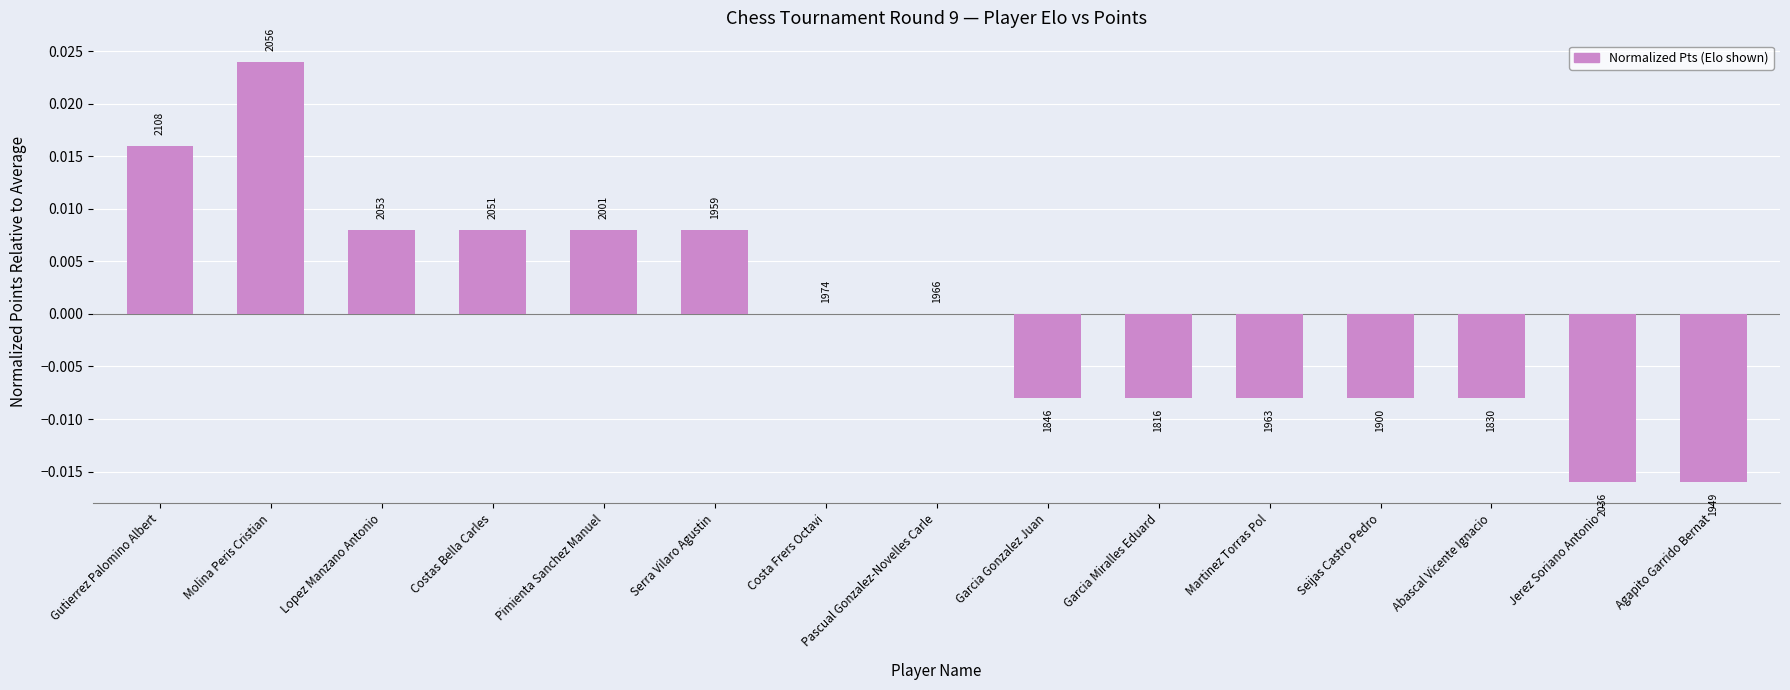

List the labels in order of value, smallest first.

Jerez Soriano Antonio, Agapito Garrido Bernat, Garcia Gonzalez Juan, Garcia Miralles Eduard, Martinez Torras Pol, Seijas Castro Pedro, Abascal Vicente Ignacio, Costa Frers Octavi, Pascual Gonzalez-Novelles Carle, Lopez Manzano Antonio, Costas Bella Carles, Pimienta Sanchez Manuel, Serra Vilaro Agustin, Gutierrez Palomino Albert, Molina Peris Cristian